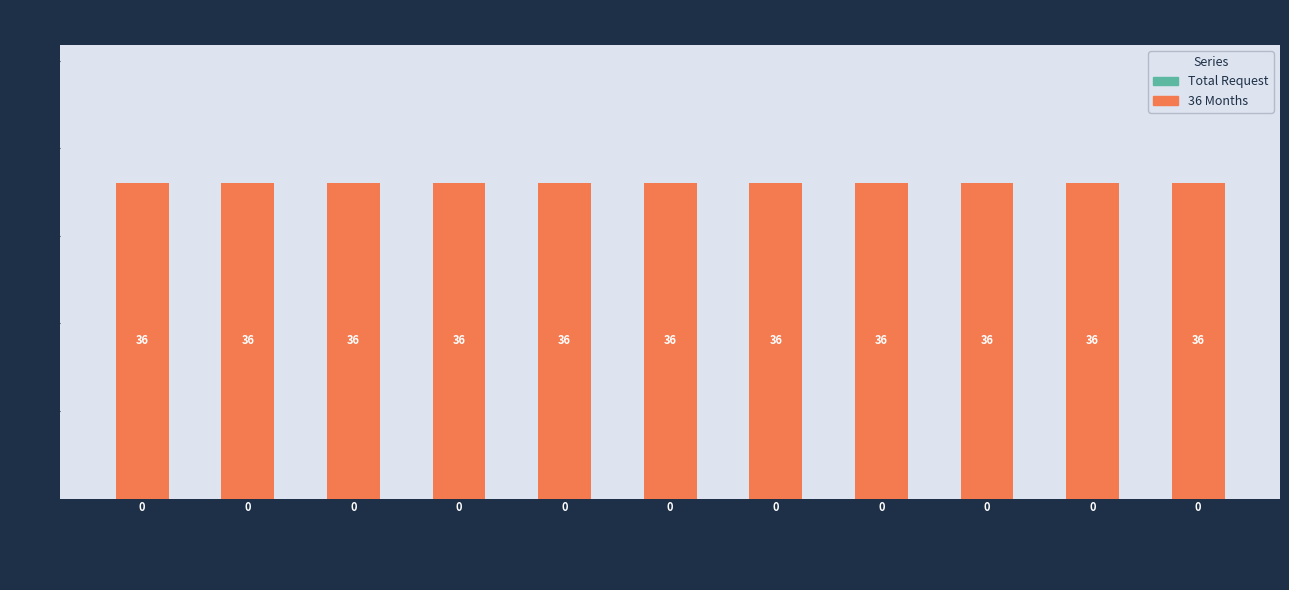

Reading right to left, extract all data points from this chart.

Total Request: 9 BEDROOM=0	8 BEDROOM=0	7 BEDROOM=0	6 BEDROOM=0	5 BEDROOM=0	4 BEDROOM=0	3 BEDROOM=0	2 BEDROOM=0	1 BEDROOM=0	0 BEDROOM=0	SRO=0
36 Months: 9 BEDROOM=36	8 BEDROOM=36	7 BEDROOM=36	6 BEDROOM=36	5 BEDROOM=36	4 BEDROOM=36	3 BEDROOM=36	2 BEDROOM=36	1 BEDROOM=36	0 BEDROOM=36	SRO=36